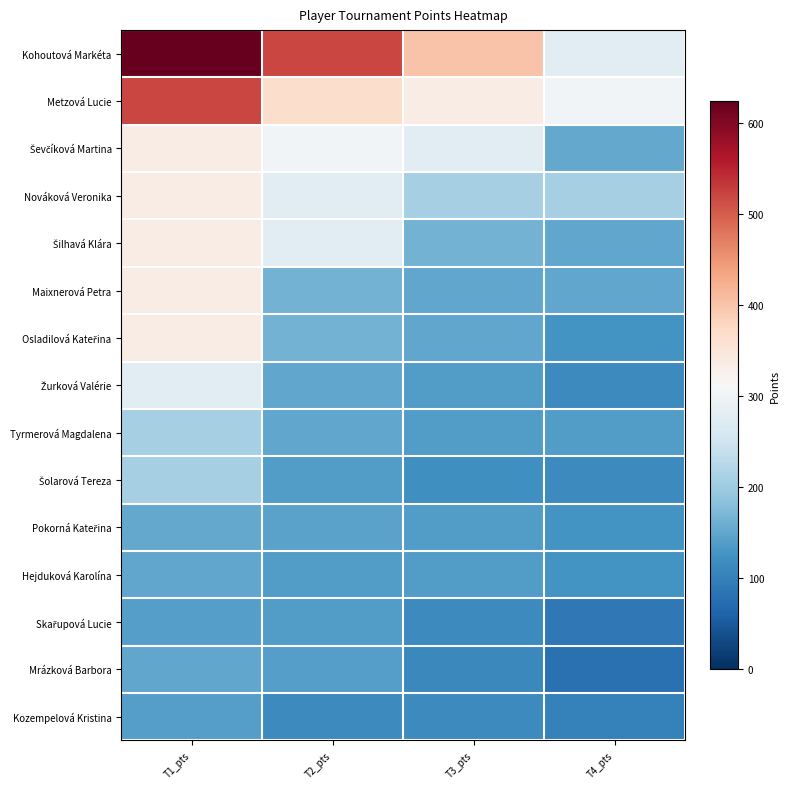

At which category is the sum across all series the highest?

T1_pts